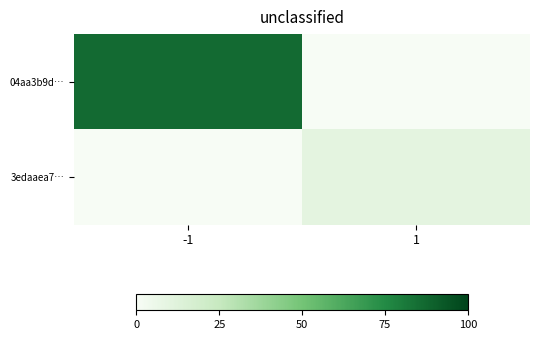

Reading right to left, transcribe all the data shown in this chart.

04aa3b9d…: 1=0	-1=86
3edaaea7…: 1=10	-1=0